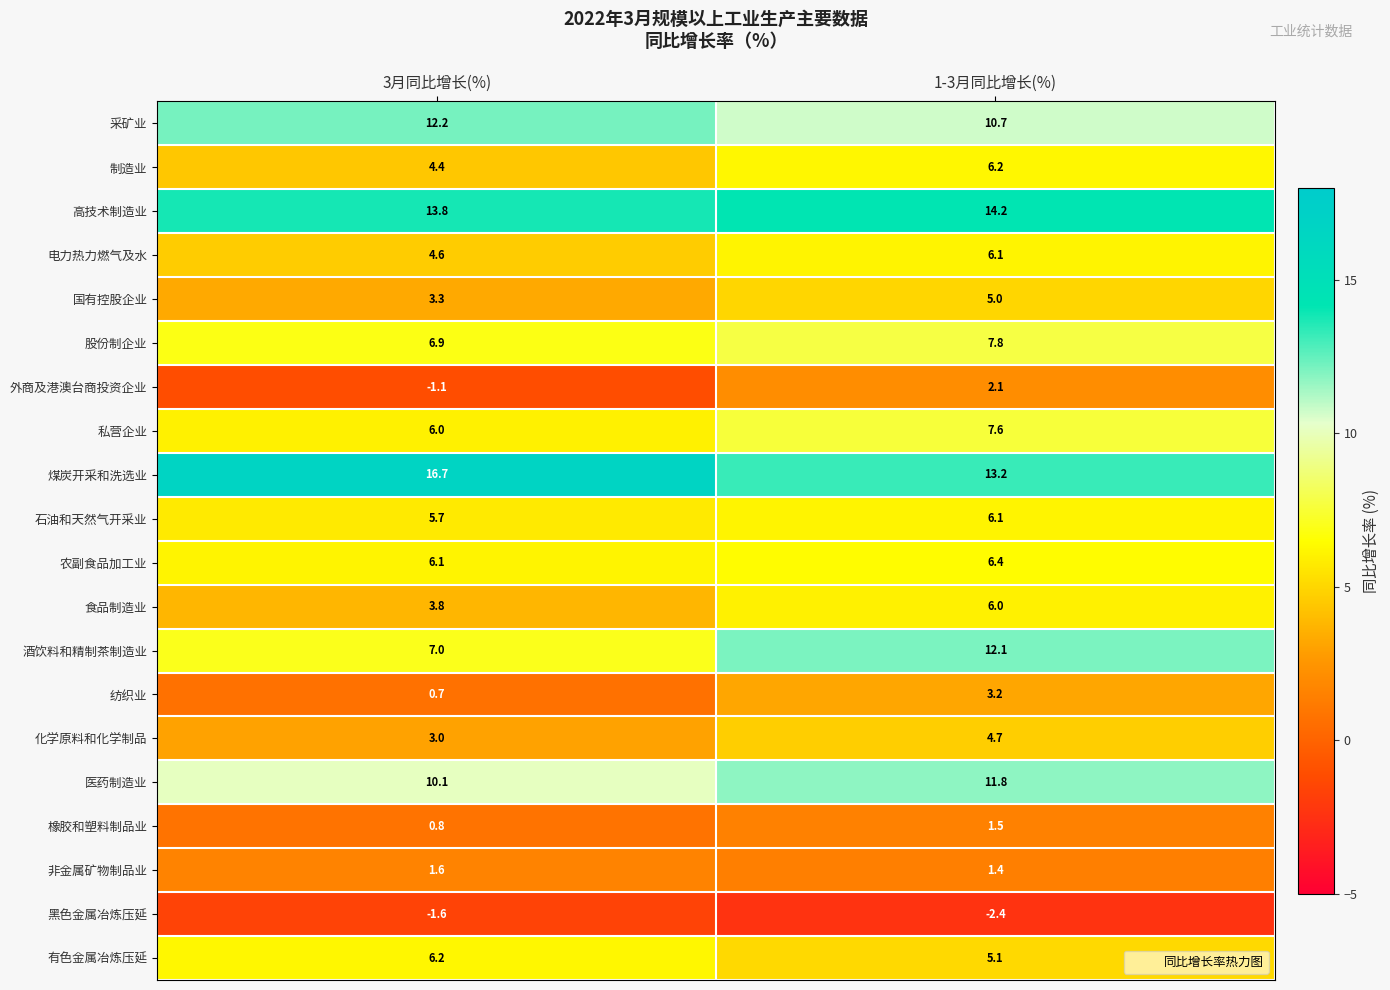

What is the total value across all series at 3月同比增长(%)?

110.2